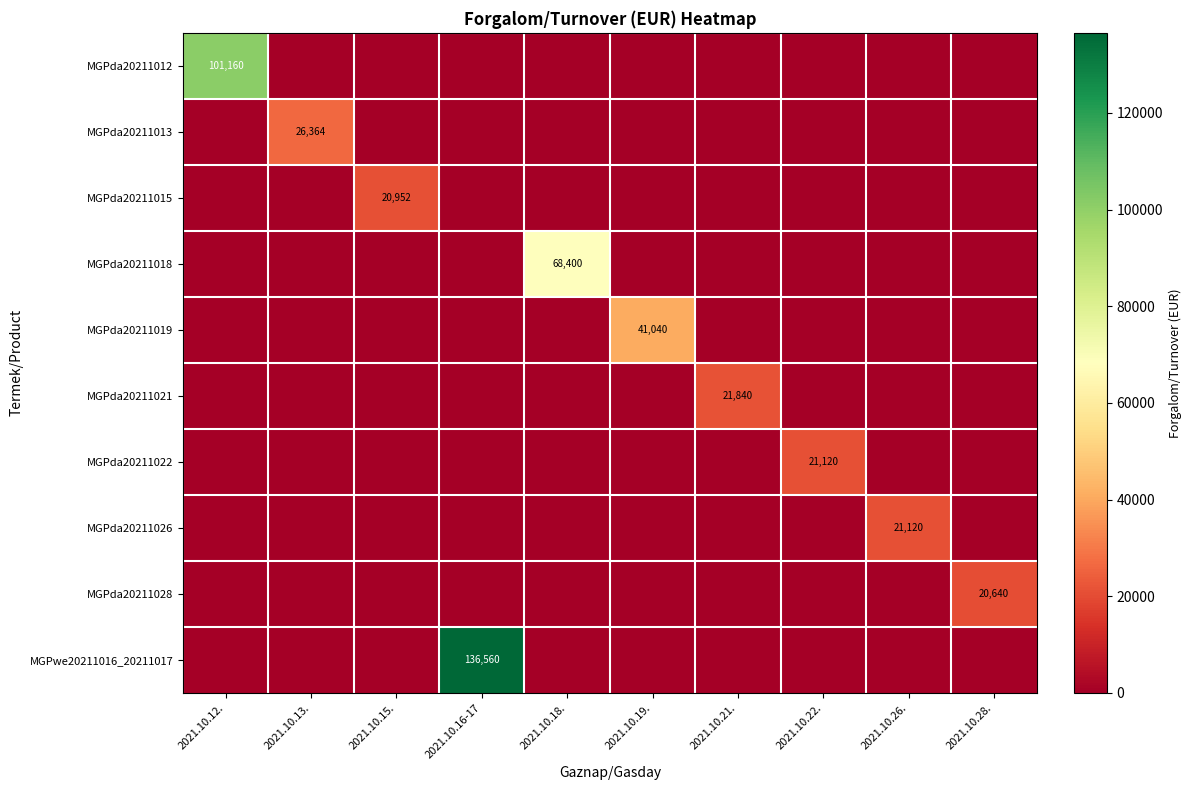

Is the value of MGPda20211028 at 2021.10.26. greater than the value of MGPda20211021 at 2021.10.21.?

No